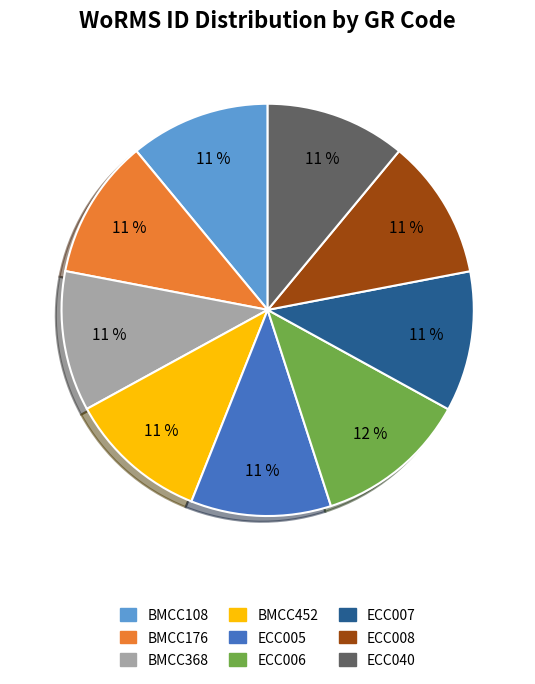

Between ECC006 and BMCC108, which is larger?

ECC006